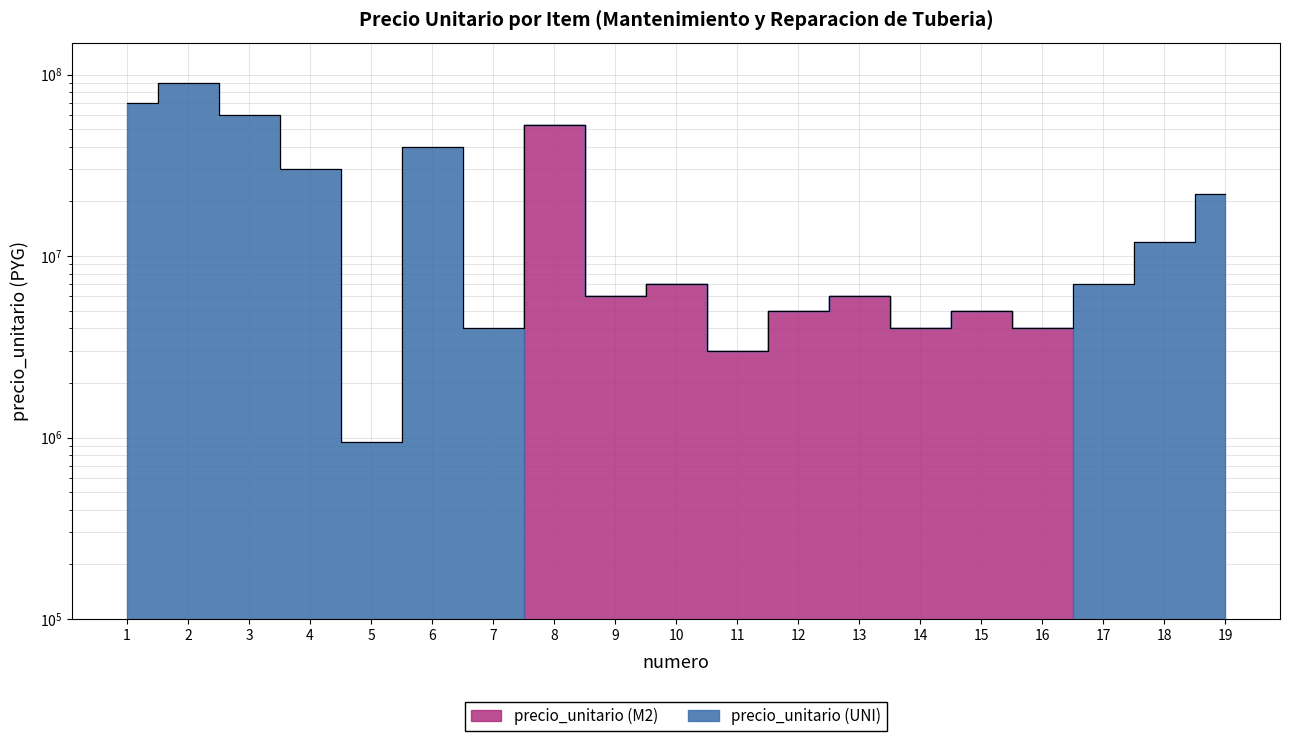

How many interior local valleys (lower than both neighbors) does the data have?

6